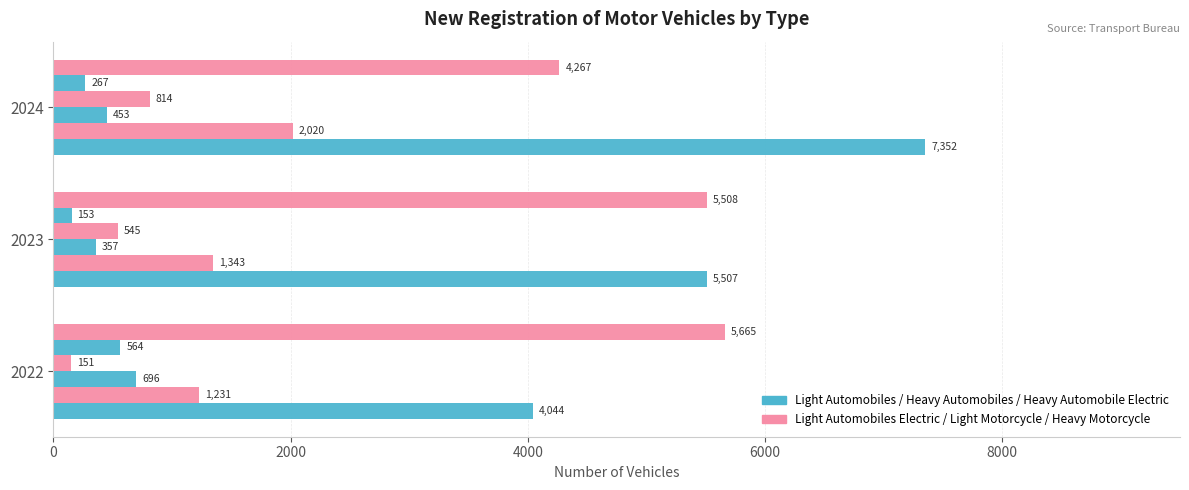

Count the number of categories in the chart.

3